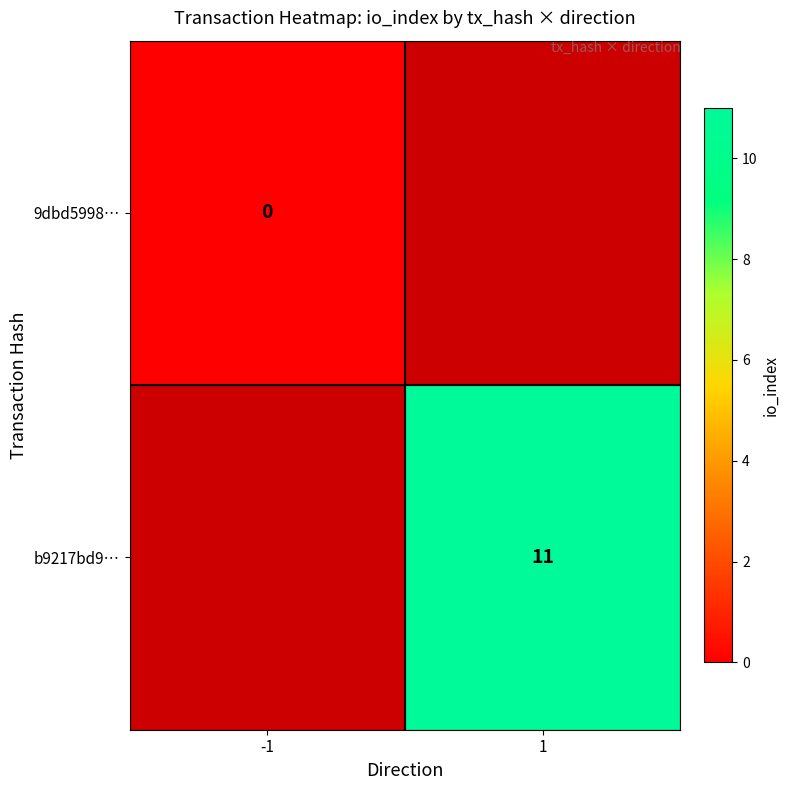

The b9217bd9… series shows 18 at 1. True or false?

False